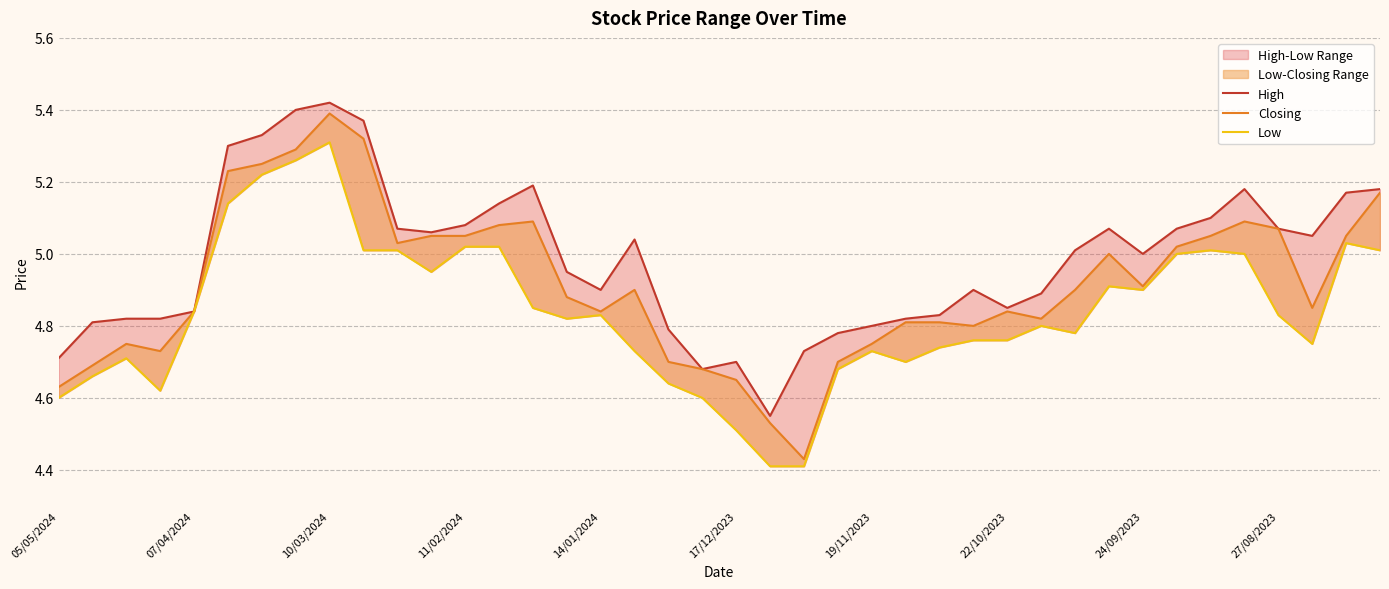

What is the difference between the second highest and minimum values in the High series?

0.9